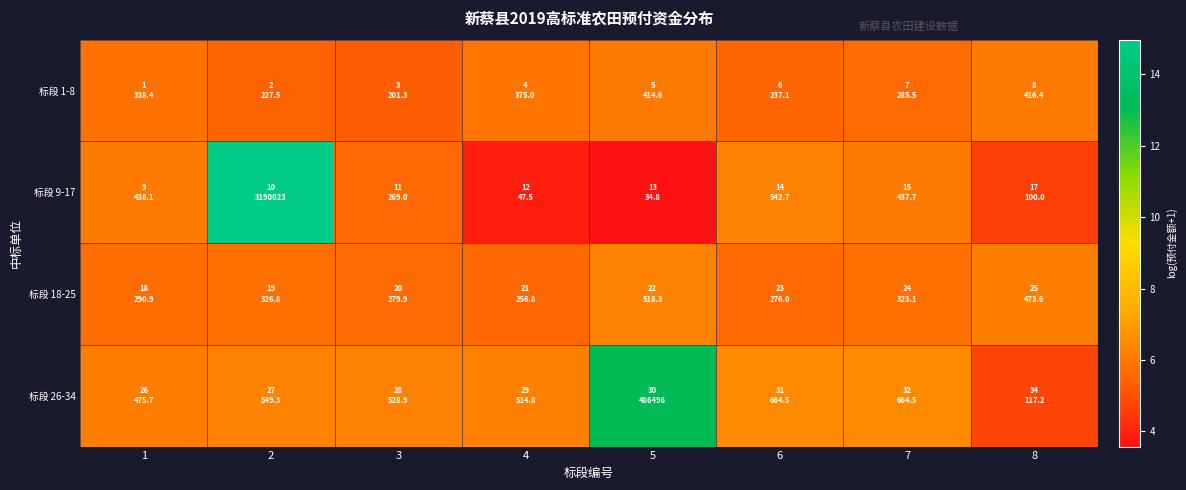

What is the minimum value shown in the chart?

3.6